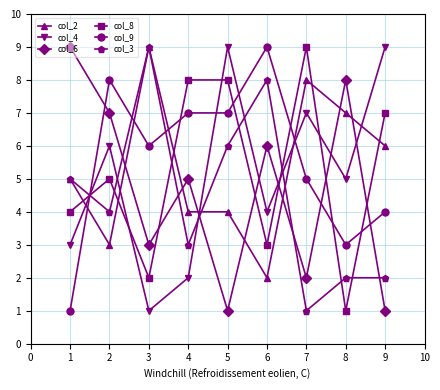

Reading left to right, extract all data points from this chart.

col_2: 5	3	9	4	4	2	8	7	6
col_4: 3	6	1	2	9	4	7	5	9
col_6: 9	7	3	5	1	6	2	8	1
col_8: 4	5	2	8	8	3	9	1	7
col_9: 1	8	6	7	7	9	5	3	4
col_3: 5	4	9	3	6	8	1	2	2